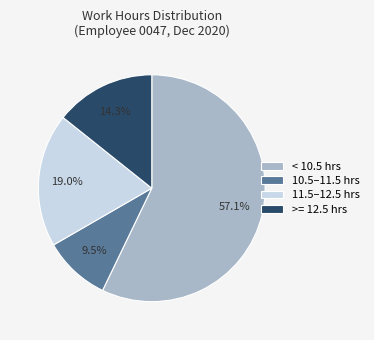

Which slice is the largest?

< 10.5 hrs